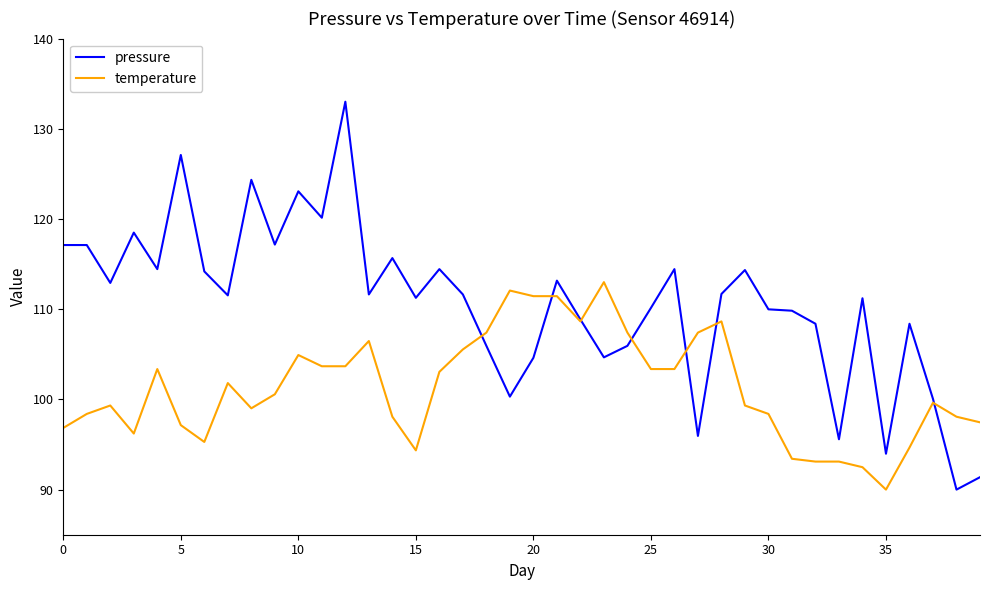

What is the maximum value shown in the chart?

133.0